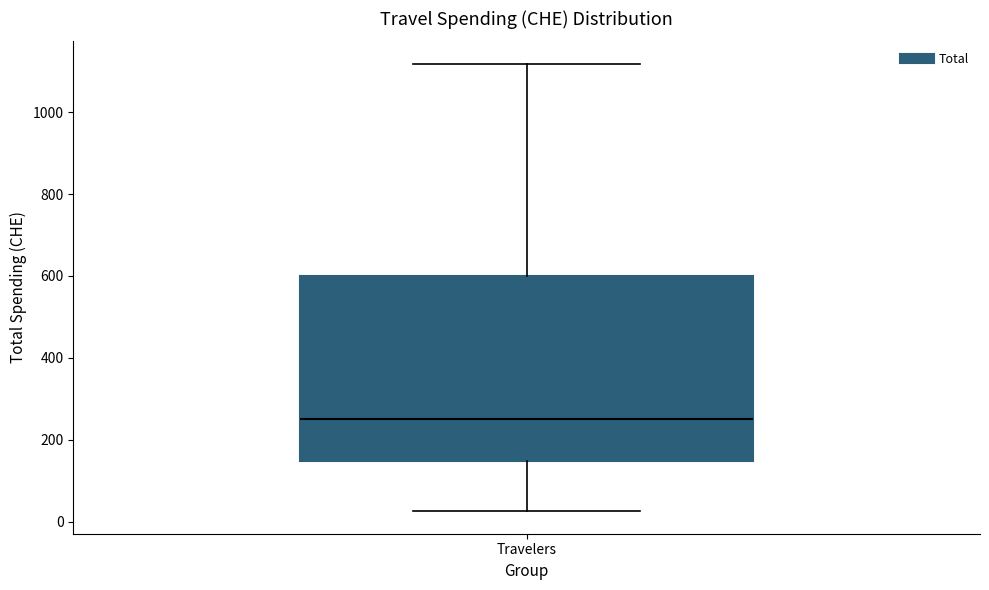

Read this box plot against the y-axis: the position of the median line, the range covered by the box, and the ends of both whiskers. The values are not printed on the chart, so give them approximately, as read against the axis.

median 260, box 140 to 600, whiskers 20 to 1120